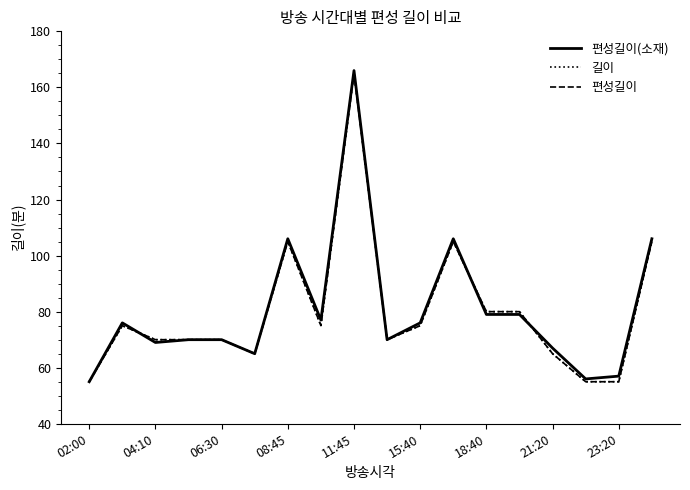

What is the highest value of the 편성길이 series?

165